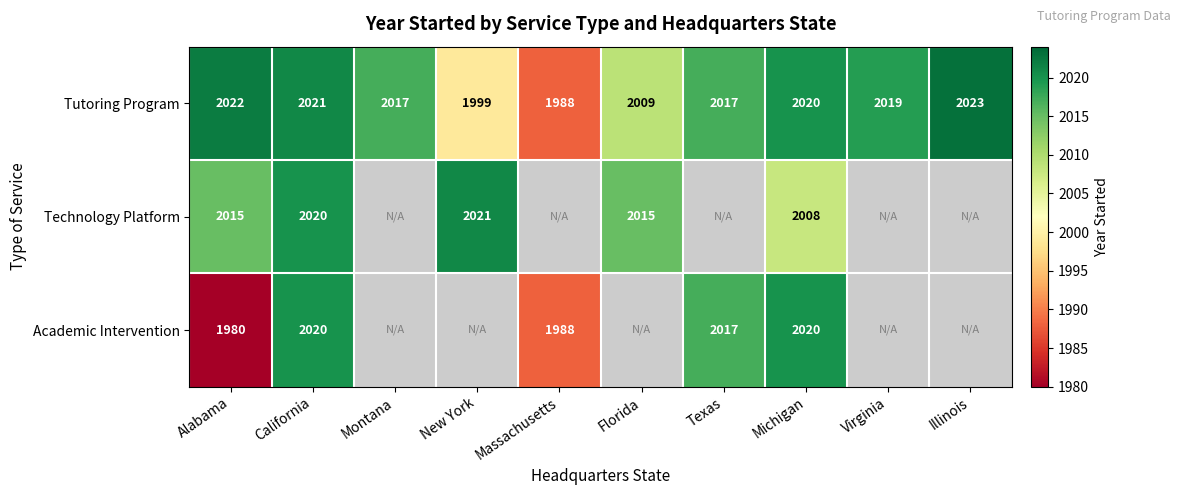

Which label corresponds to the smallest value in the chart?

Alabama